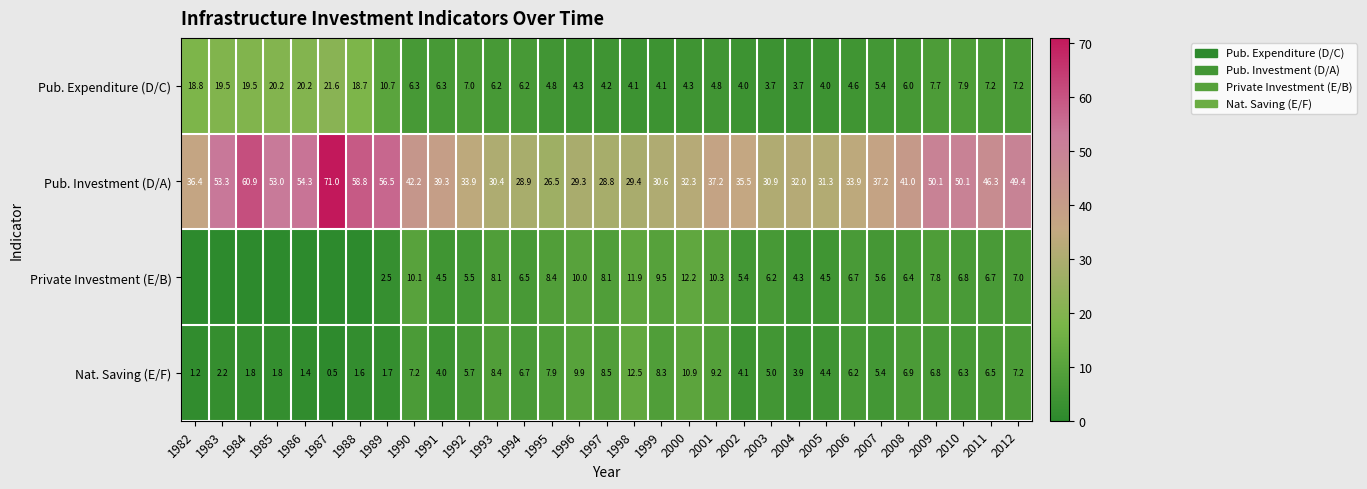

What is the difference between the maximum and minimum values in the Pub. Investment (D/A) series?

44.5